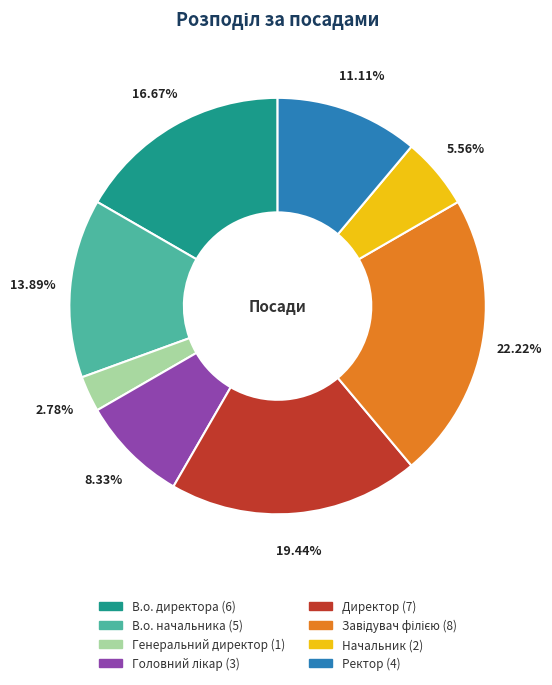

How many segments does this pie chart have?

8